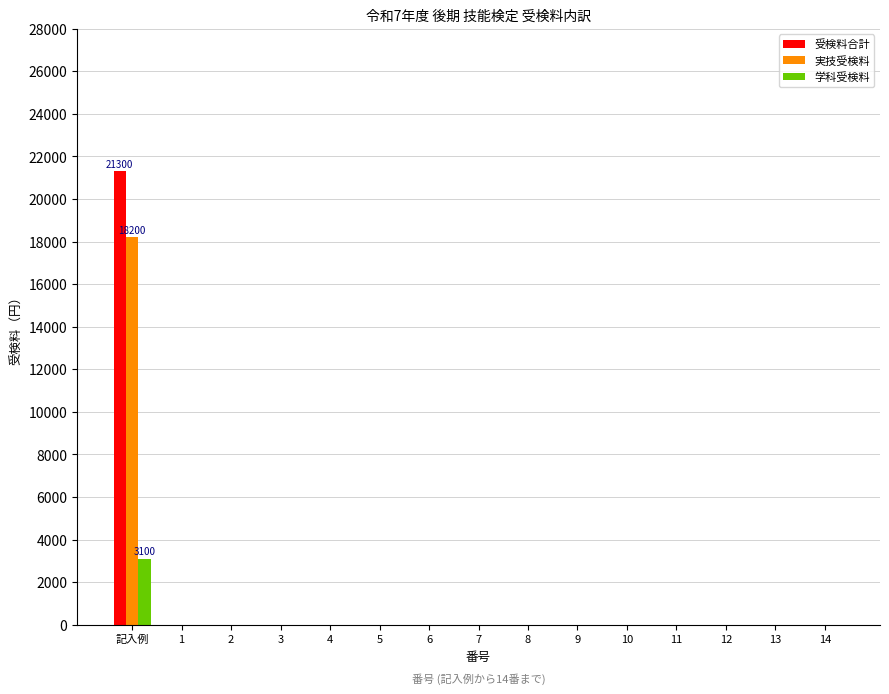

What are all the series names shown in the legend?

受検料合計, 実技受検料, 学科受検料